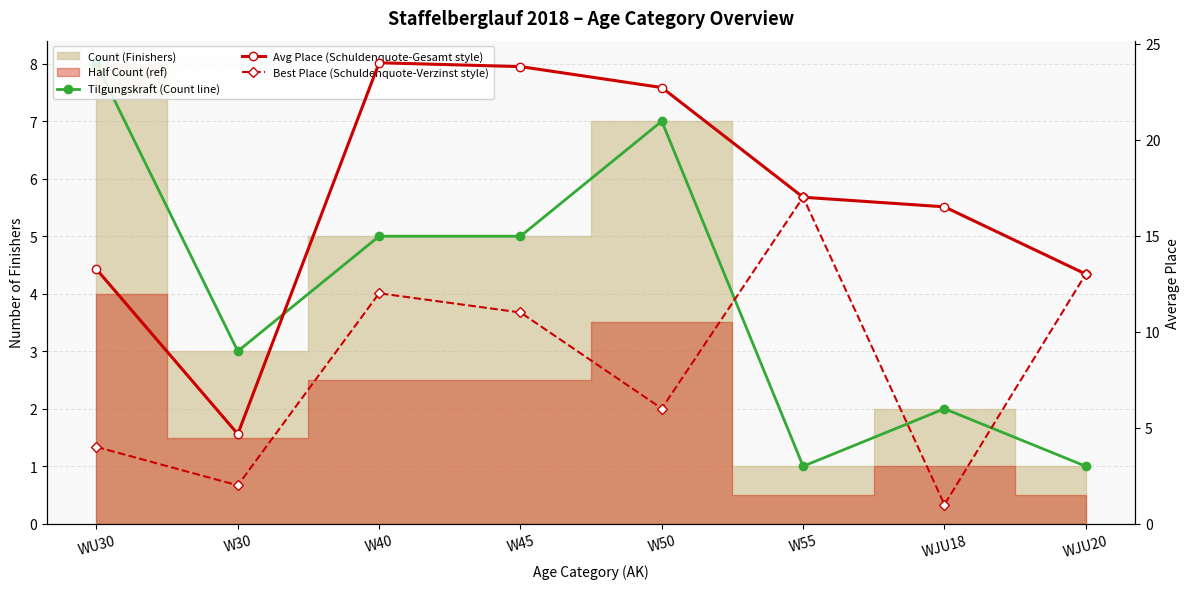

Does the chart display data point markers on the line(s)?

Yes